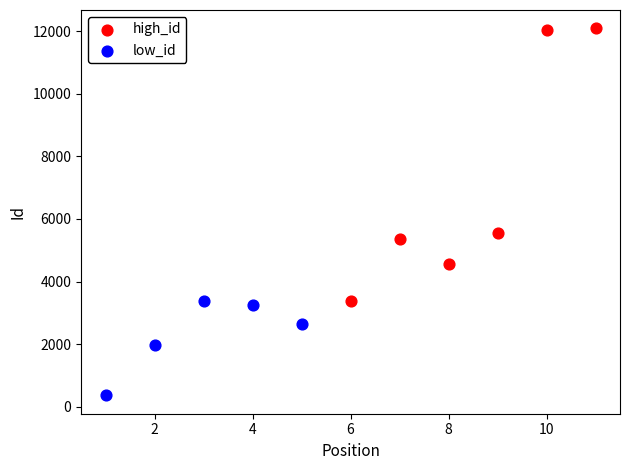

Which series contains the lowest Y value?

low_id